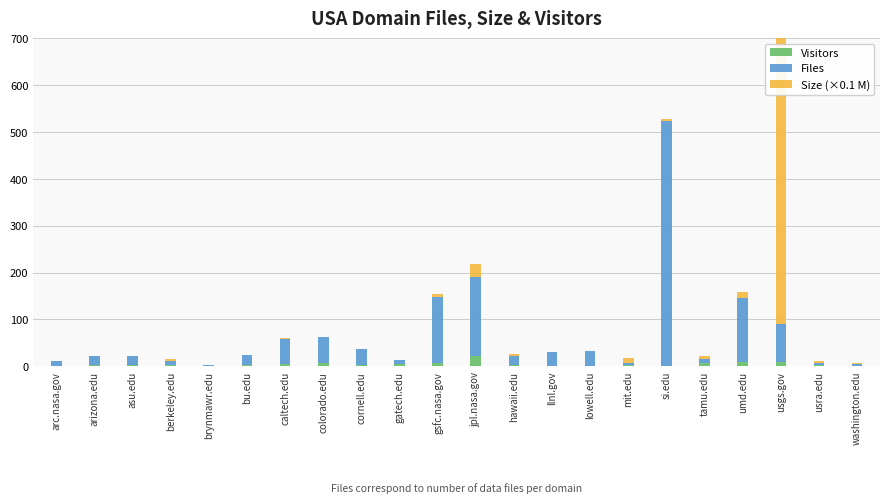

What is the spread (max minus min) of values at washington.edu?

3.0